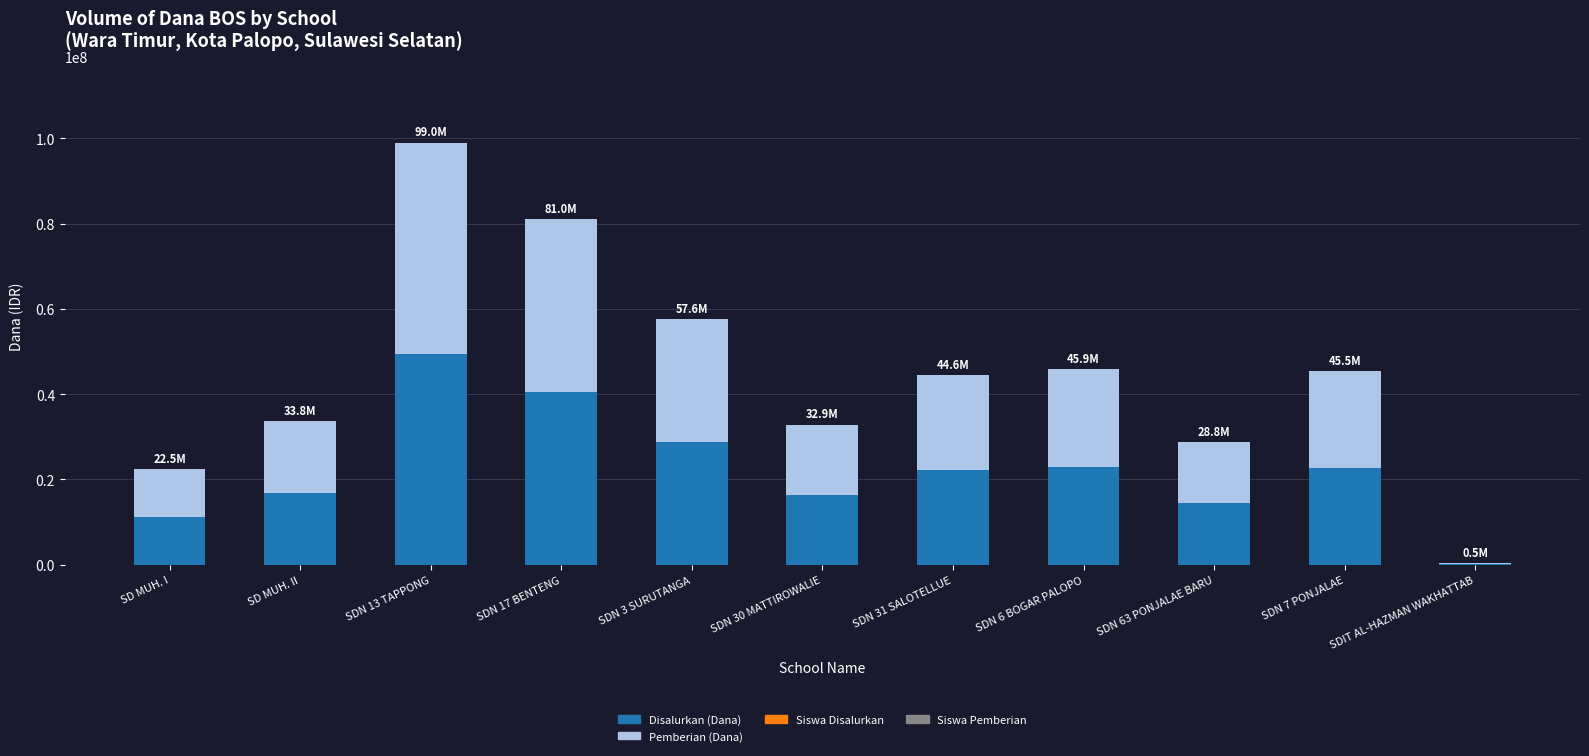

The value of Disalurkan (Dana) at SD MUH. I is 6124172. True or false?

False